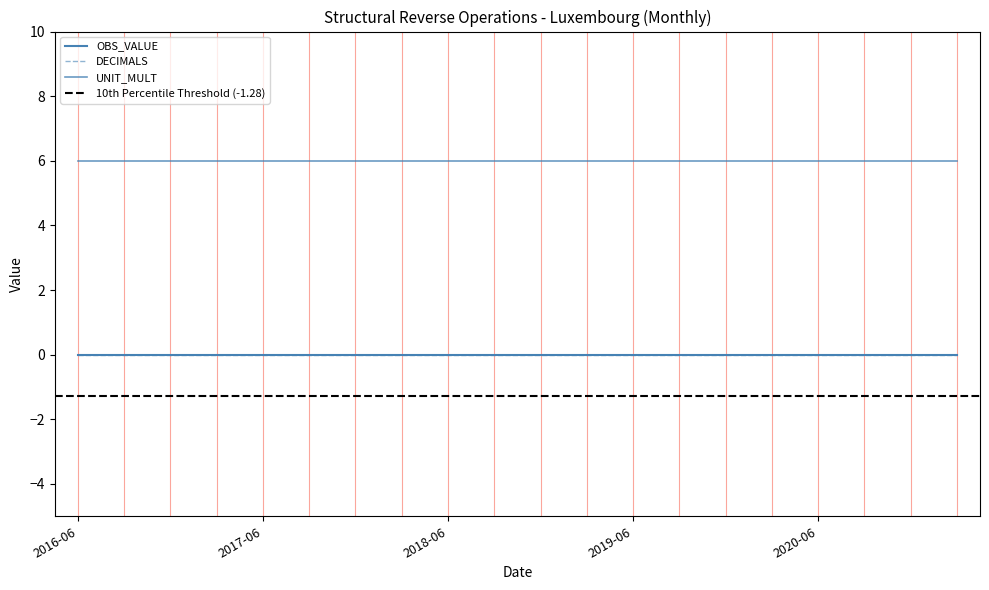

The value of UNIT_MULT at 2020-06 is 10. True or false?

False